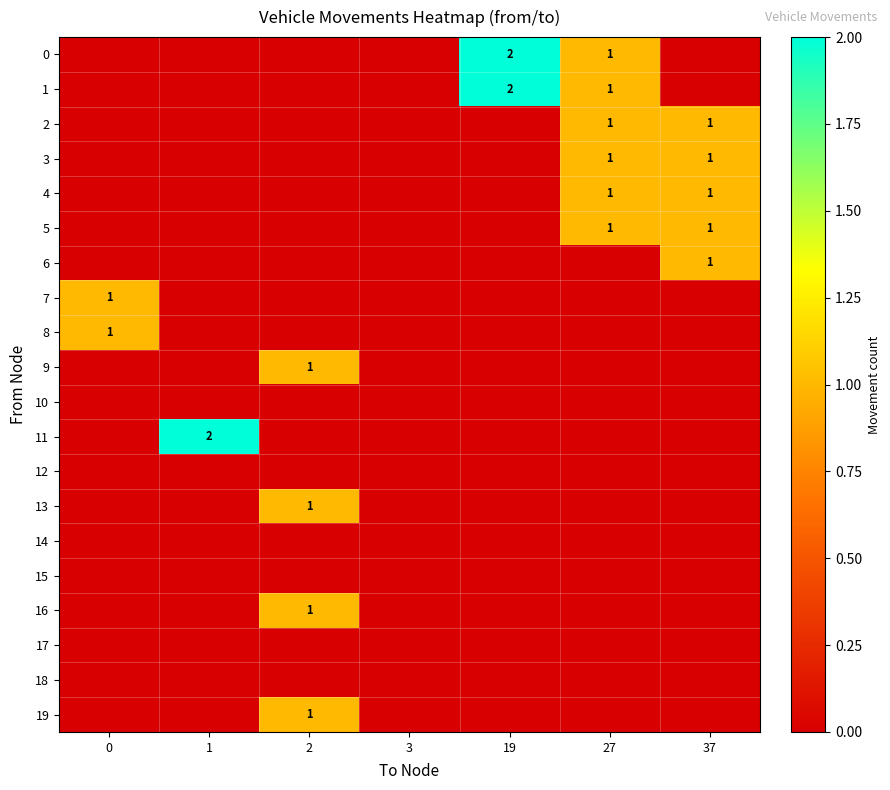

The value of 5 at 37 is 0. True or false?

False